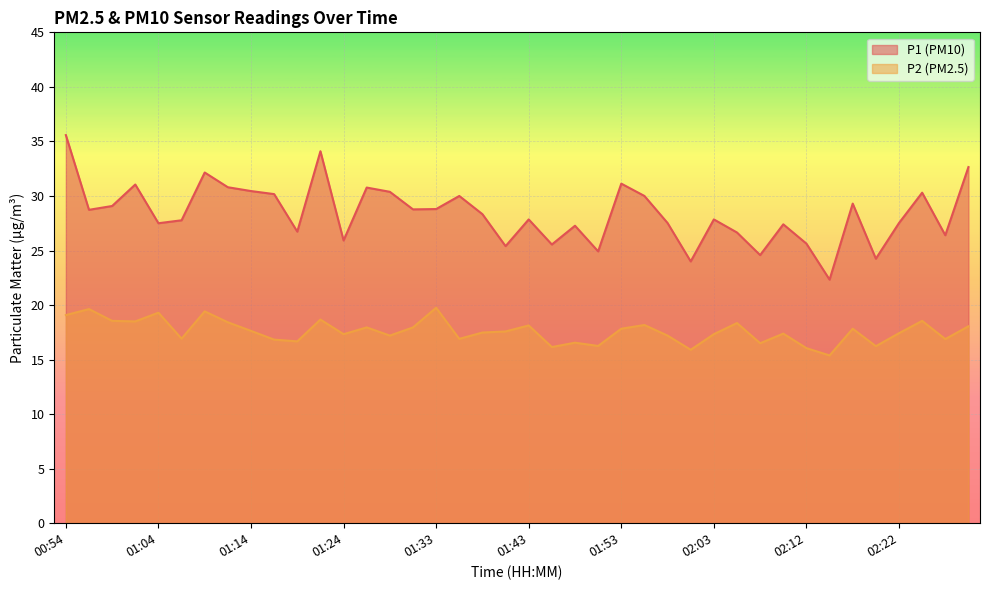

Which series has the largest range (max minus min)?

P1 (PM10)